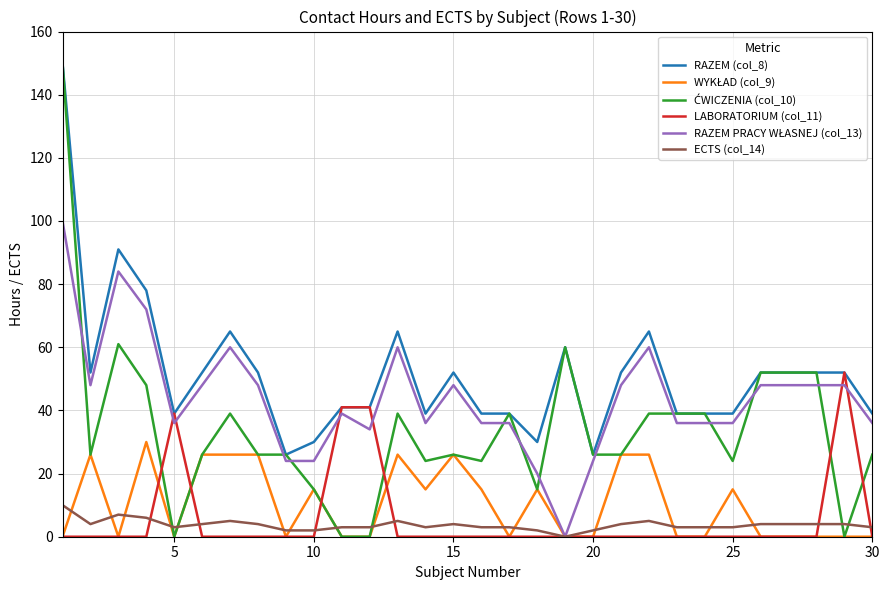

True or false: LABORATORIUM (col_11) has more than 1 points higher than both neighbors.

True